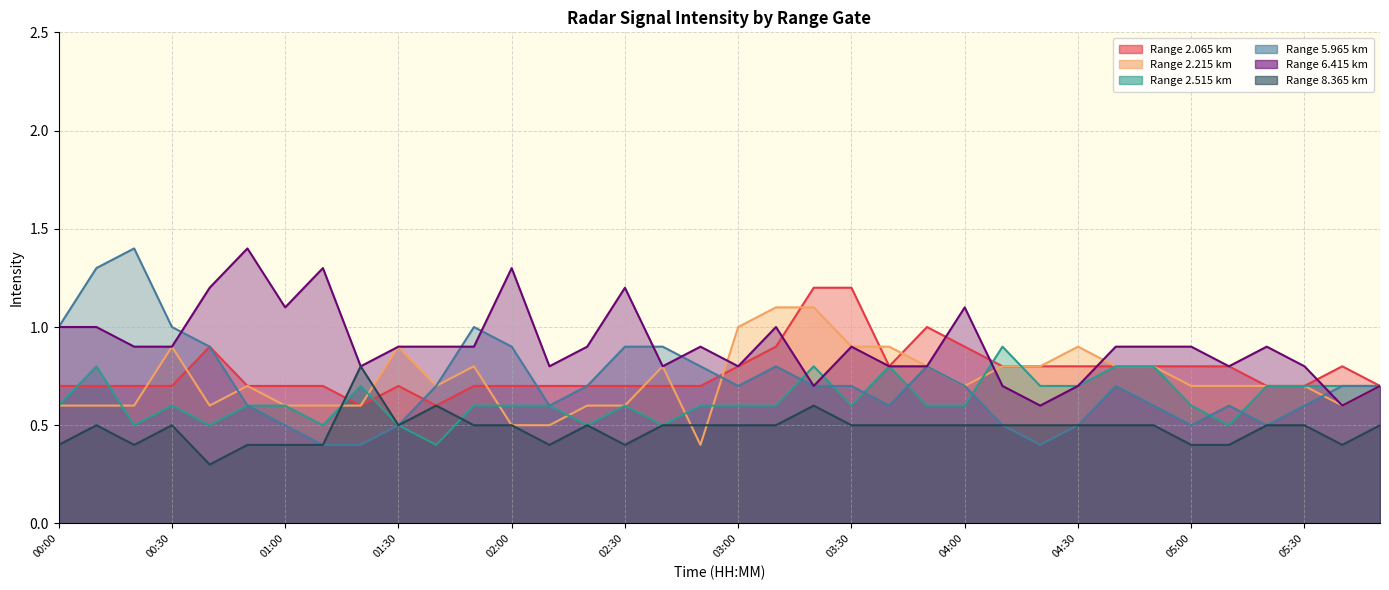

Reading right to left, extract all data points from this chart.

2.065: 0.7	0.8	0.7	0.7	0.8	0.8	0.8	0.8	0.8	0.8	0.8	0.9	1.0	0.8	1.2	1.2	0.9	0.8	0.7	0.7	0.7	0.7	0.7	0.7	0.7	0.6	0.7	0.6	0.7	0.7	0.7	0.9	0.7	0.7	0.7	0.7
2.215: 0.7	0.6	0.7	0.7	0.7	0.7	0.8	0.8	0.9	0.8	0.8	0.7	0.8	0.9	0.9	1.1	1.1	1.0	0.4	0.8	0.6	0.6	0.5	0.5	0.8	0.7	0.9	0.6	0.6	0.6	0.7	0.6	0.9	0.6	0.6	0.6
2.515: 0.7	0.7	0.7	0.7	0.5	0.6	0.8	0.8	0.7	0.7	0.9	0.6	0.6	0.8	0.6	0.8	0.6	0.6	0.6	0.5	0.6	0.5	0.6	0.6	0.6	0.4	0.5	0.7	0.5	0.6	0.6	0.5	0.6	0.5	0.8	0.6
5.965: 0.7	0.7	0.6	0.5	0.6	0.5	0.6	0.7	0.5	0.4	0.5	0.7	0.8	0.6	0.7	0.7	0.8	0.7	0.8	0.9	0.9	0.7	0.6	0.9	1.0	0.7	0.5	0.4	0.4	0.5	0.6	0.9	1.0	1.4	1.3	1.0
6.415: 0.7	0.6	0.8	0.9	0.8	0.9	0.9	0.9	0.7	0.6	0.7	1.1	0.8	0.8	0.9	0.7	1.0	0.8	0.9	0.8	1.2	0.9	0.8	1.3	0.9	0.9	0.9	0.8	1.3	1.1	1.4	1.2	0.9	0.9	1.0	1.0
8.365: 0.5	0.4	0.5	0.5	0.4	0.4	0.5	0.5	0.5	0.5	0.5	0.5	0.5	0.5	0.5	0.6	0.5	0.5	0.5	0.5	0.4	0.5	0.4	0.5	0.5	0.6	0.5	0.8	0.4	0.4	0.4	0.3	0.5	0.4	0.5	0.4